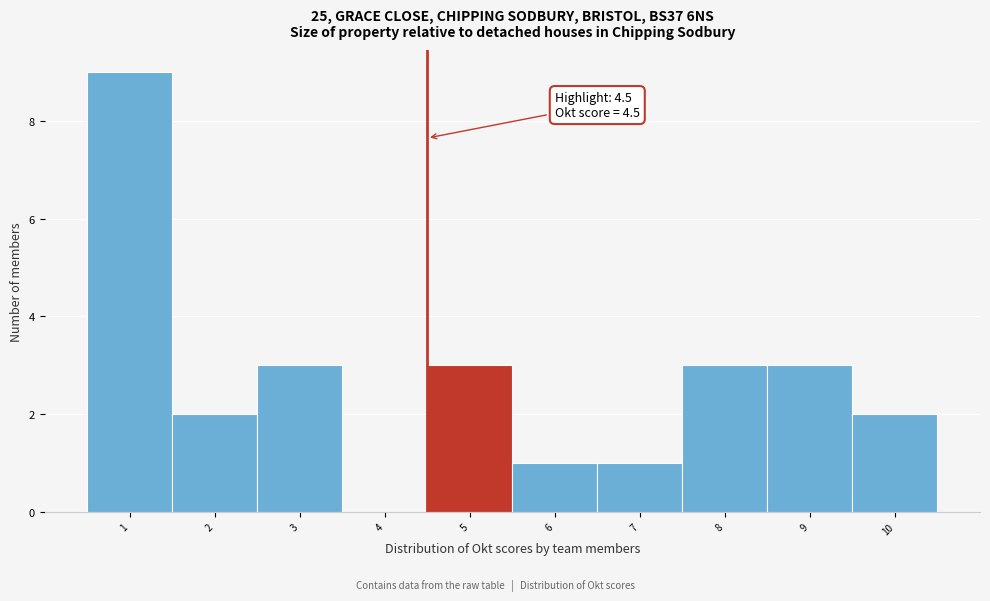

Over which range of the x-axis is the bar tallest?

0.5 to 1.5